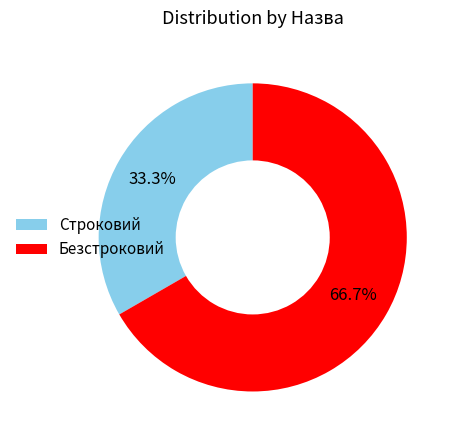

Which category has the smallest portion of the pie?

Строковий